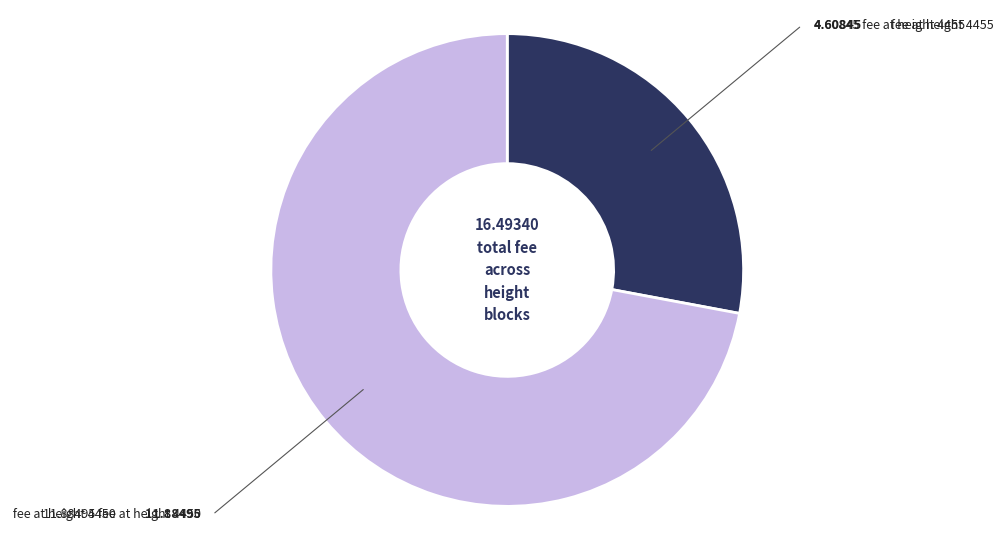

Is there a majority slice in this chart?

Yes